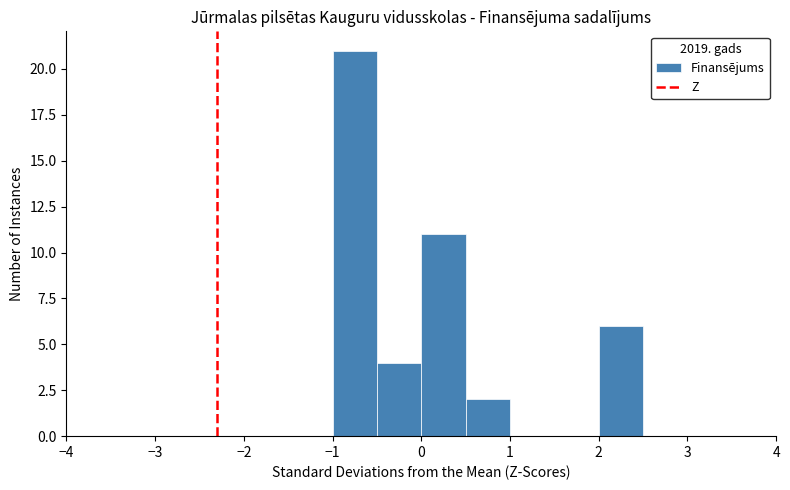

Reading left to right, list every bar in this chart as the range it spans on the x-axis followed by its height. The values are not printed on the chart, so give them approximately, as read against the axis.

-4.0 to -3.5: 0
-3.5 to -3.0: 0
-3.0 to -2.5: 0
-2.5 to -2.0: 0
-2.0 to -1.5: 0
-1.5 to -1.0: 0
-1.0 to -0.5: 21
-0.5 to 0.0: 4
0.0 to 0.5: 11
0.5 to 1.0: 2
1.0 to 1.5: 0
1.5 to 2.0: 0
2.0 to 2.5: 6
2.5 to 3.0: 0
3.0 to 3.5: 0
3.5 to 4.0: 0